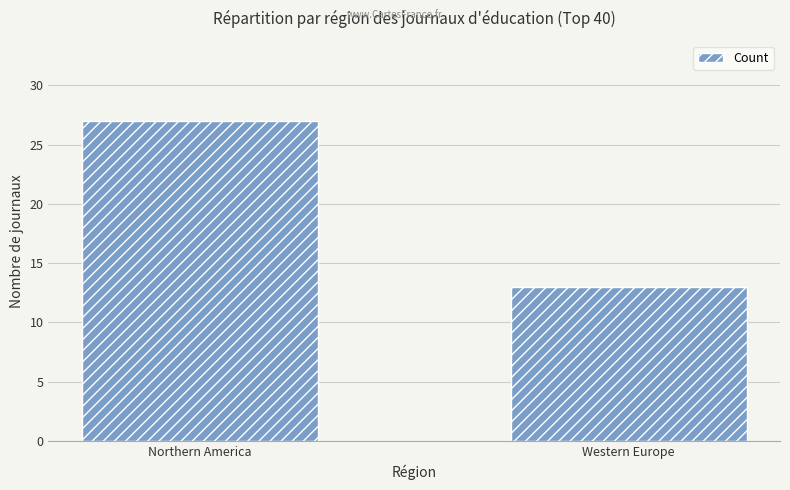

What value does the data have at Northern America?

27